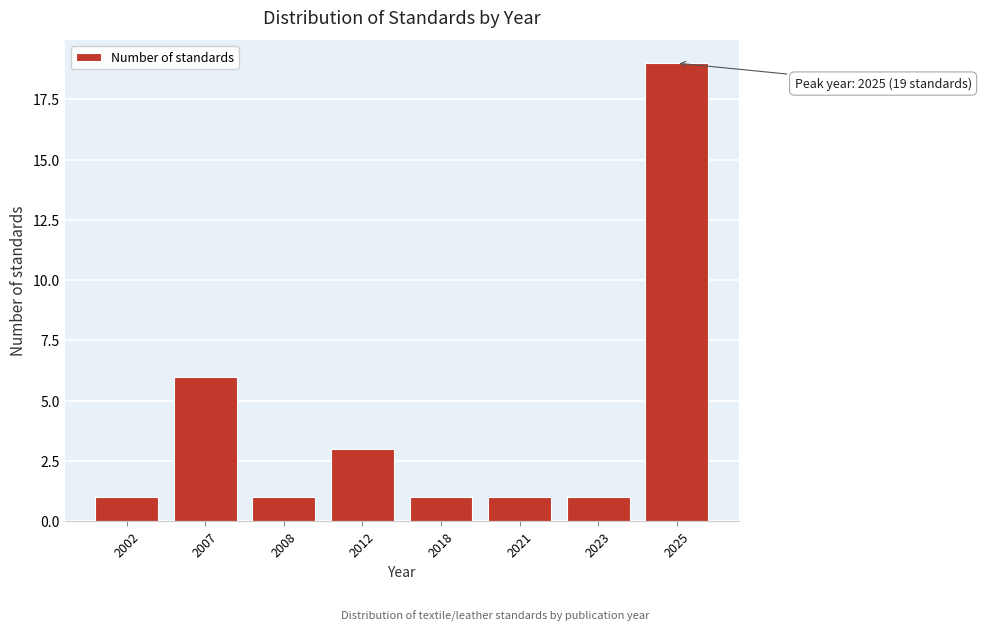

Reading left to right, list all the values displayed in this chart.

2002=1	2007=6	2008=1	2012=3	2018=1	2021=1	2023=1	2025=19